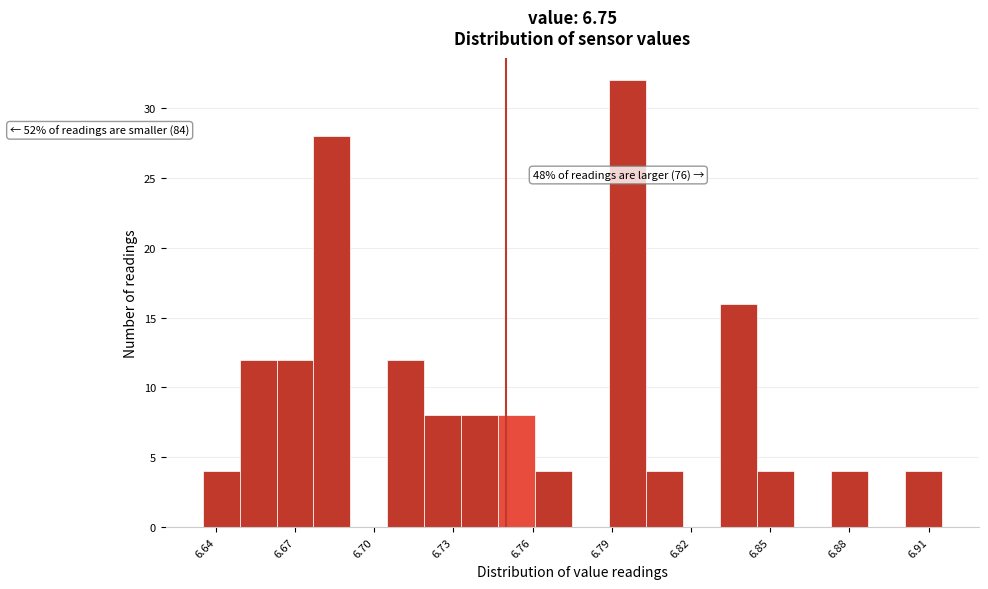

Around what value on the x-axis is the tallest bar? Give the approximate position of its centre, as read against the axis.

6.795